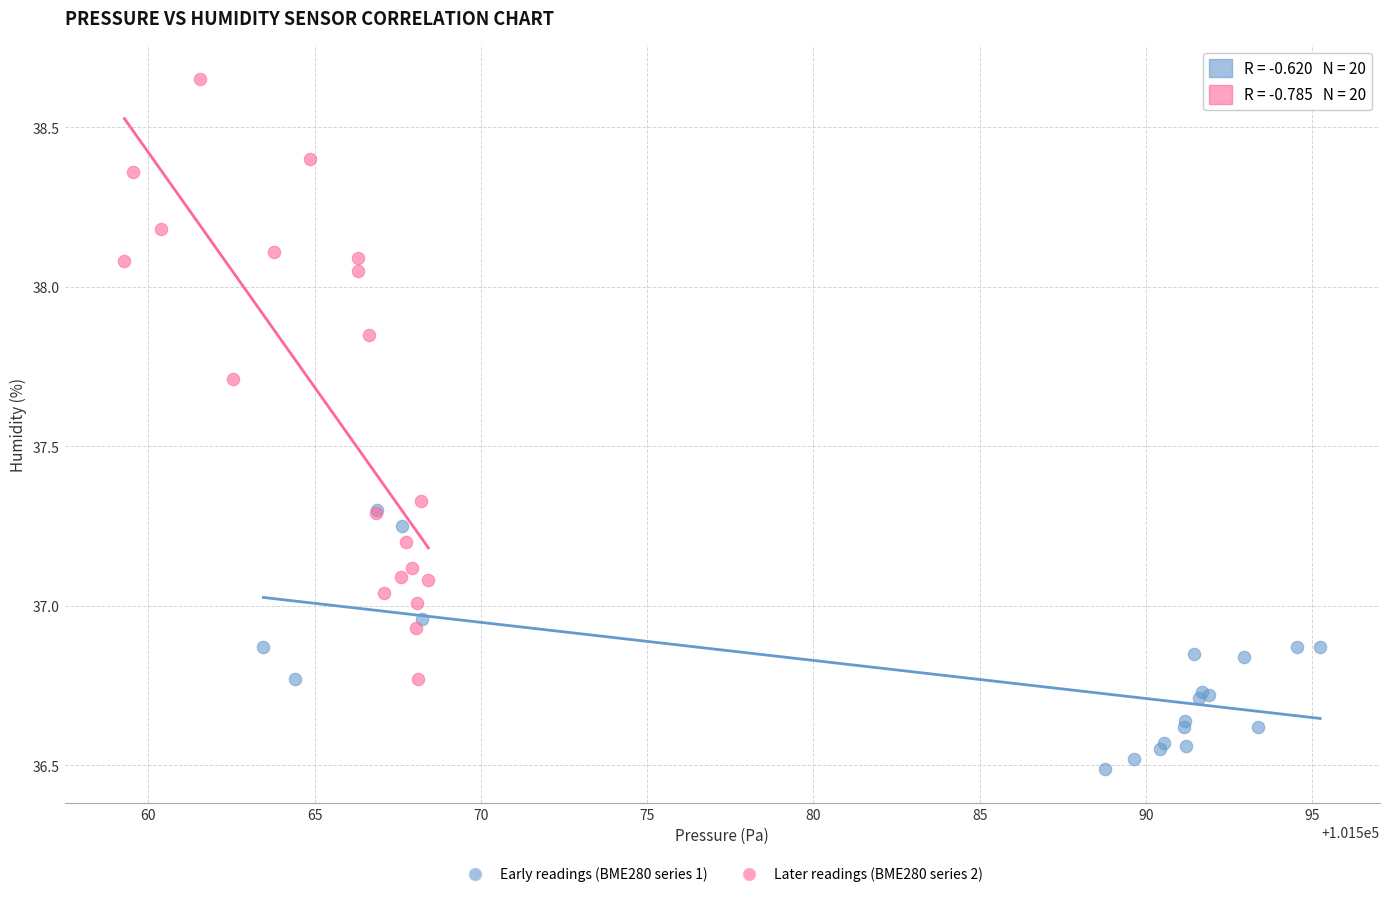

Which series reaches the minimum Y coordinate?

Early readings (BME280 series 1)